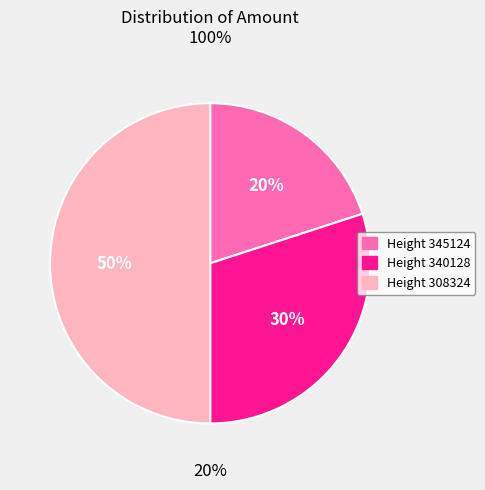

To the nearest percent, what is the combined percentage of Height 308324 and Height 345124?

70%